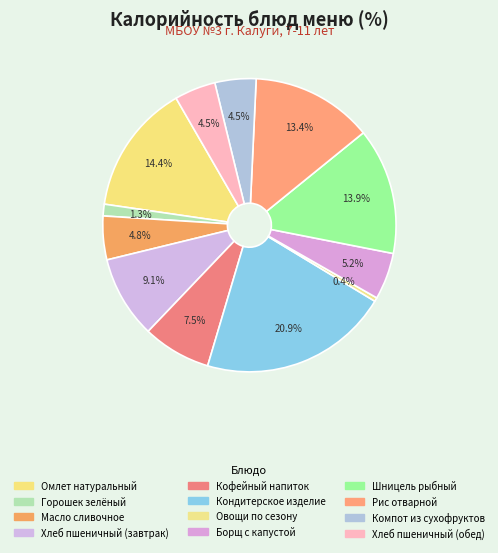

Count the number of slices in the pie.

12